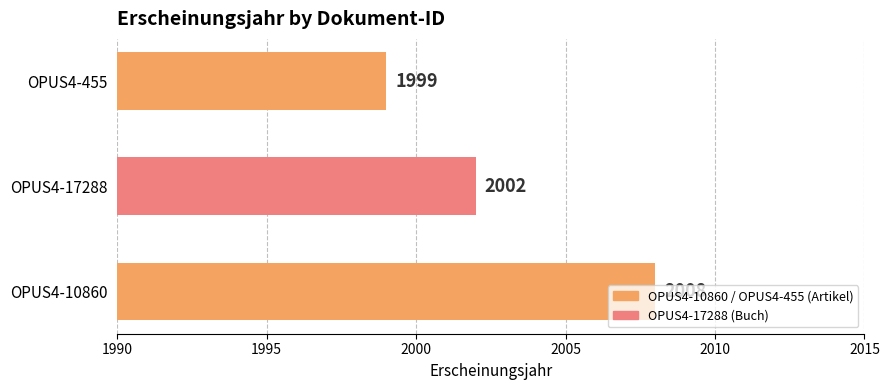

The chart shows a value of 2002 at OPUS4-17288. True or false?

True